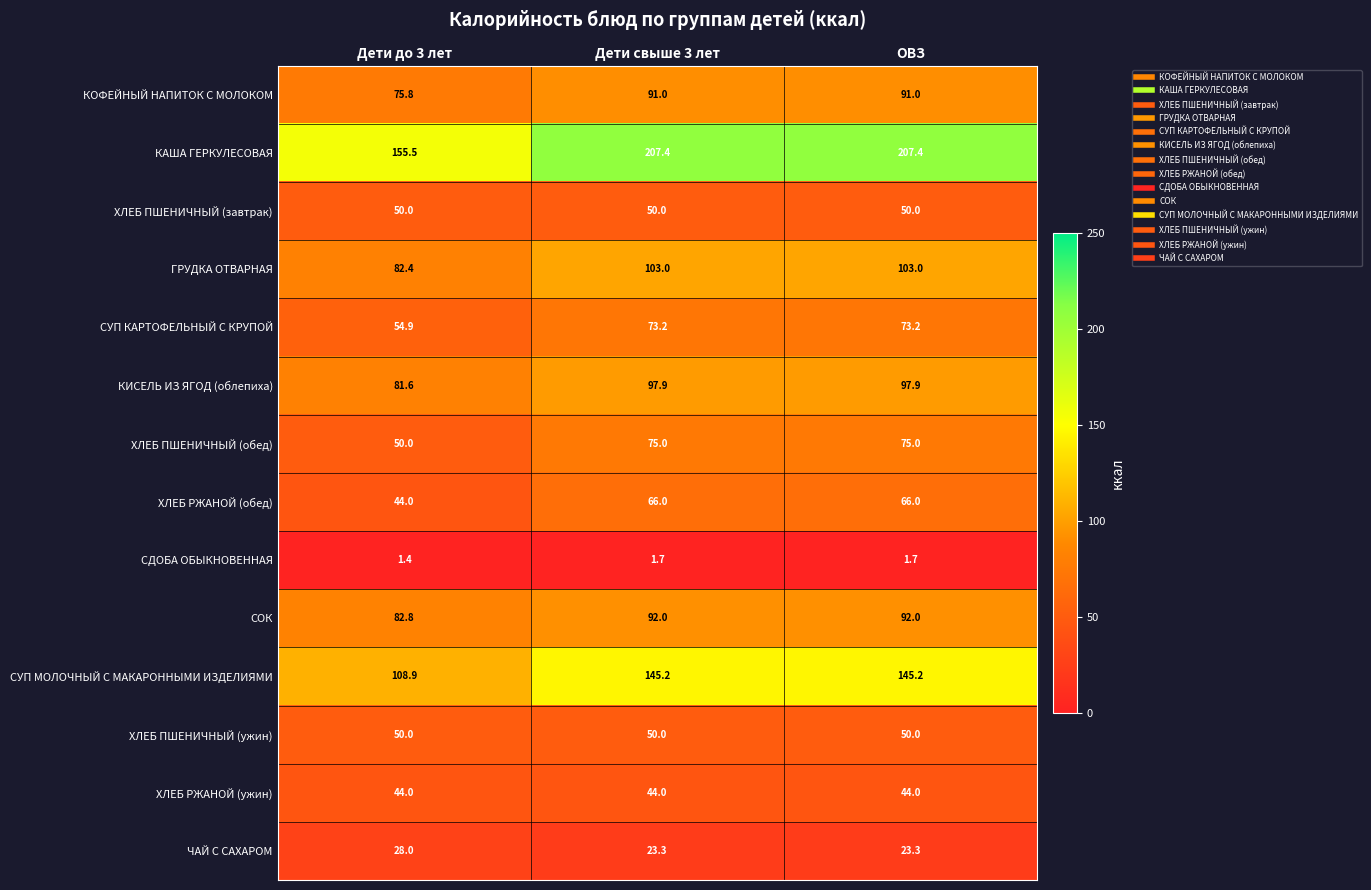

Which series has the largest range (max minus min)?

КАША ГЕРКУЛЕСОВАЯ